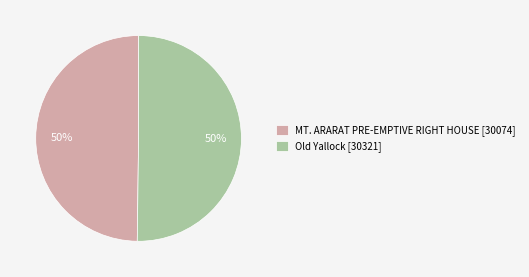

Count the number of slices in the pie.

2